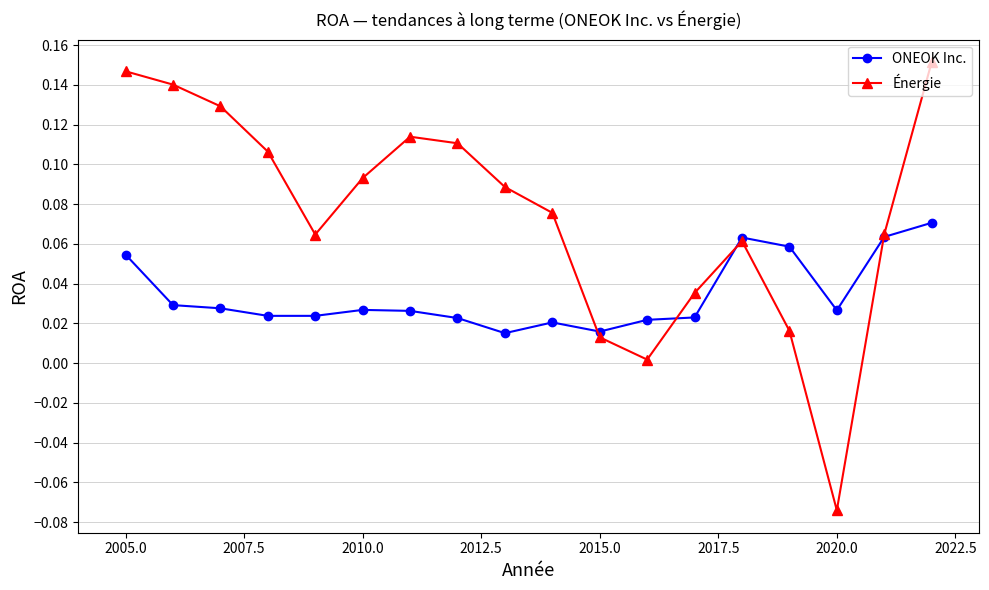

How many interior local peaks does the Énergie series have?

2